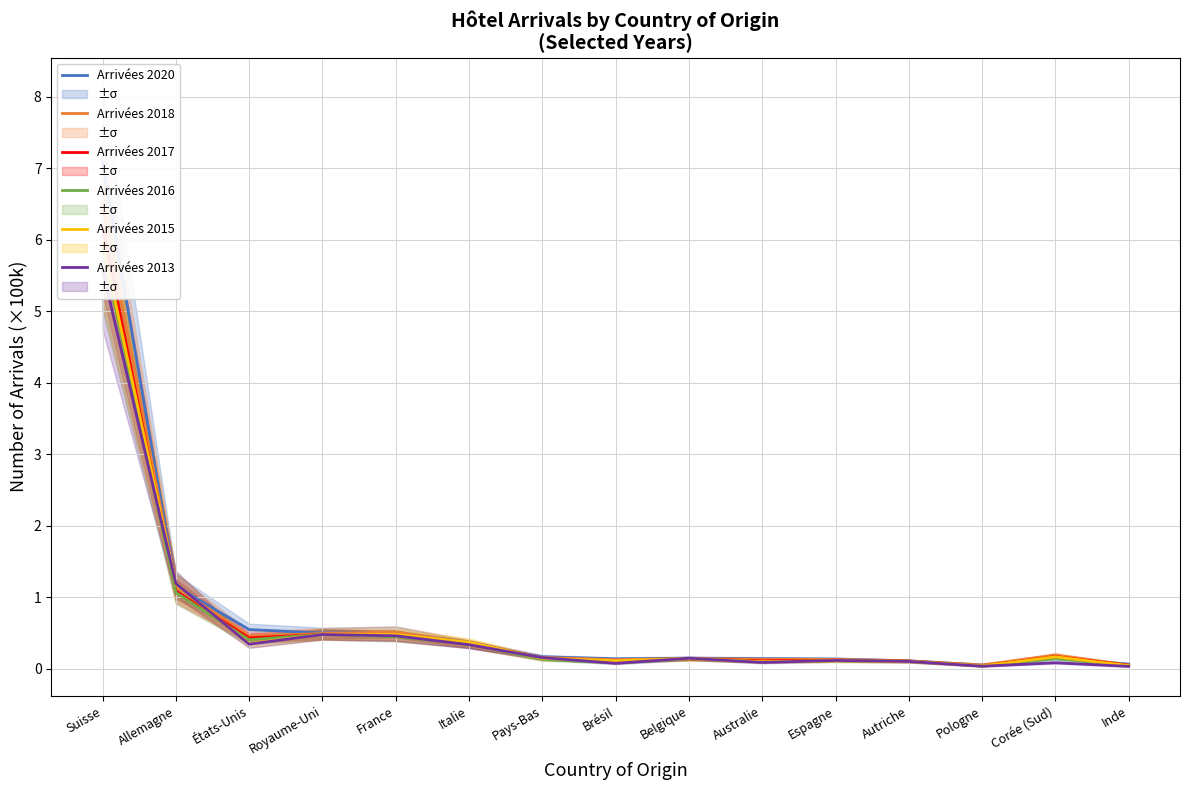

Reading left to right, extract all data points from this chart.

Arrivées 2020: Suisse=7.1	Allemagne=1.2	États-Unis=0.5	Royaume-Uni=0.5	France=0.5	Italie=0.3	Pays-Bas=0.2	Brésil=0.1	Belgique=0.1	Australie=0.1	Espagne=0.1	Autriche=0.1	Pologne=0.1	Corée (Sud)=0.1	Inde=0.1
Arrivées 2018: Suisse=6.5	Allemagne=1.1	États-Unis=0.5	Royaume-Uni=0.5	France=0.5	Italie=0.4	Pays-Bas=0.2	Brésil=0.1	Belgique=0.1	Australie=0.1	Espagne=0.1	Autriche=0.1	Pologne=0.1	Corée (Sud)=0.2	Inde=0.1
Arrivées 2017: Suisse=6.2	Allemagne=1.1	États-Unis=0.4	Royaume-Uni=0.5	France=0.5	Italie=0.3	Pays-Bas=0.1	Brésil=0.1	Belgique=0.1	Australie=0.1	Espagne=0.1	Autriche=0.1	Pologne=0.0	Corée (Sud)=0.2	Inde=0.1
Arrivées 2016: Suisse=5.9	Allemagne=1.1	États-Unis=0.4	Royaume-Uni=0.5	France=0.4	Italie=0.3	Pays-Bas=0.1	Brésil=0.1	Belgique=0.1	Australie=0.1	Espagne=0.1	Autriche=0.1	Pologne=0.0	Corée (Sud)=0.1	Inde=0.0
Arrivées 2015: Suisse=6.0	Allemagne=1.2	États-Unis=0.4	Royaume-Uni=0.5	France=0.5	Italie=0.4	Pays-Bas=0.1	Brésil=0.1	Belgique=0.1	Australie=0.1	Espagne=0.1	Autriche=0.1	Pologne=0.0	Corée (Sud)=0.2	Inde=0.0
Arrivées 2013: Suisse=5.6	Allemagne=1.2	États-Unis=0.3	Royaume-Uni=0.5	France=0.5	Italie=0.3	Pays-Bas=0.2	Brésil=0.1	Belgique=0.1	Australie=0.1	Espagne=0.1	Autriche=0.1	Pologne=0.0	Corée (Sud)=0.1	Inde=0.0